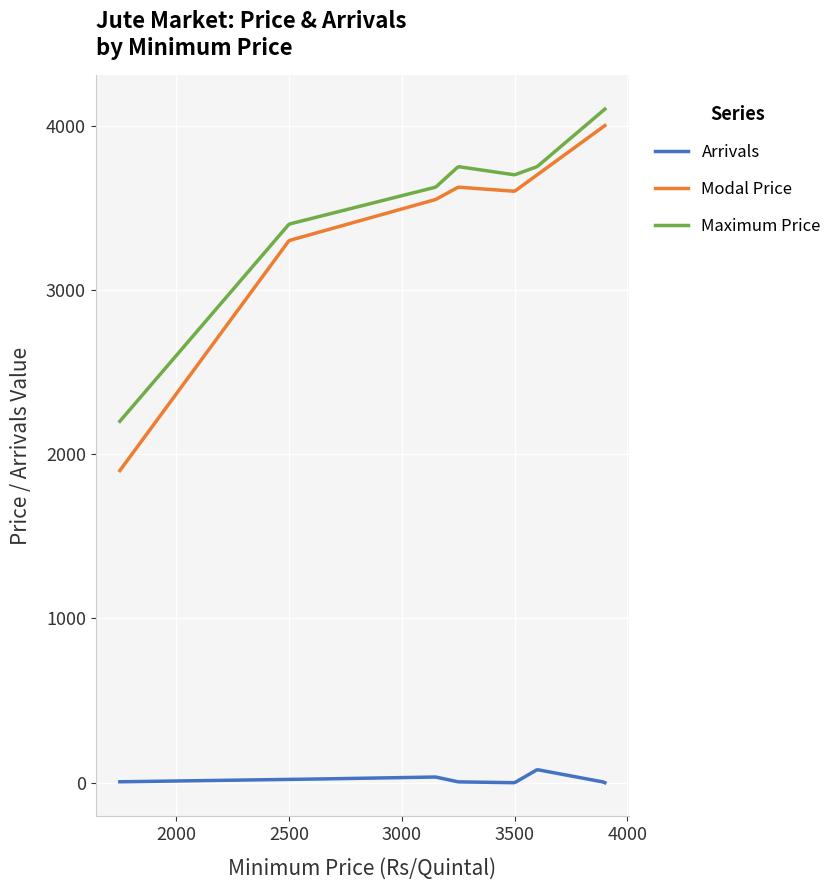

What is the difference between the maximum and minimum values in the Modal Price series?

2100.0